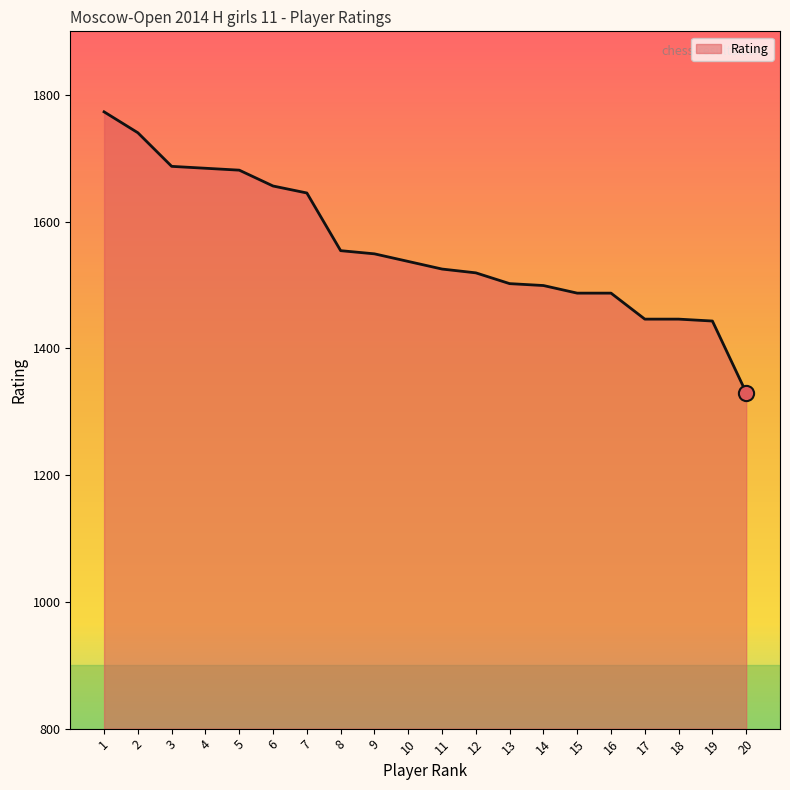

What is the change in value from 10 to 18?

-91